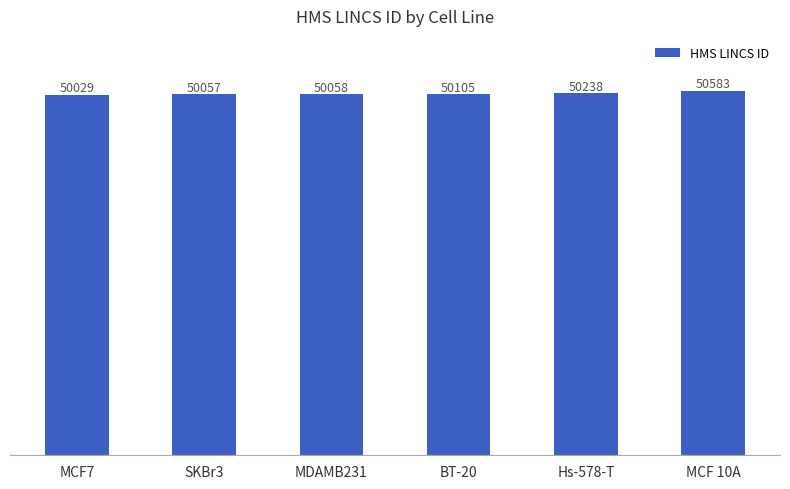

How many distinct data groups are displayed?

1